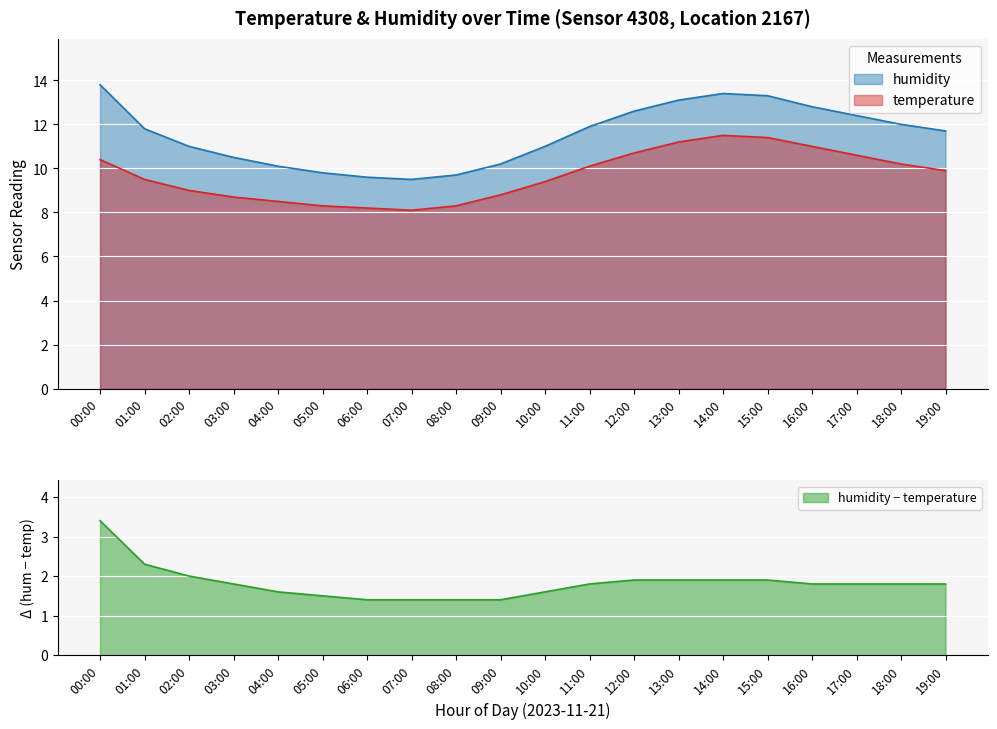

List the series in order of their overall mean, lowest first.

temperature, humidity